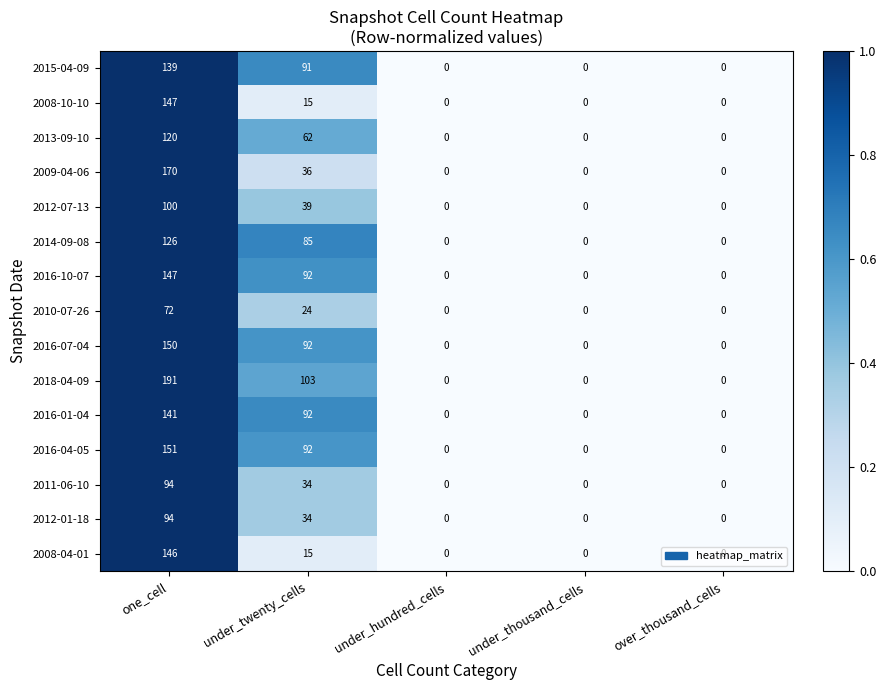

True or false: 2016-07-04 has a value of 92 at under_twenty_cells.

True